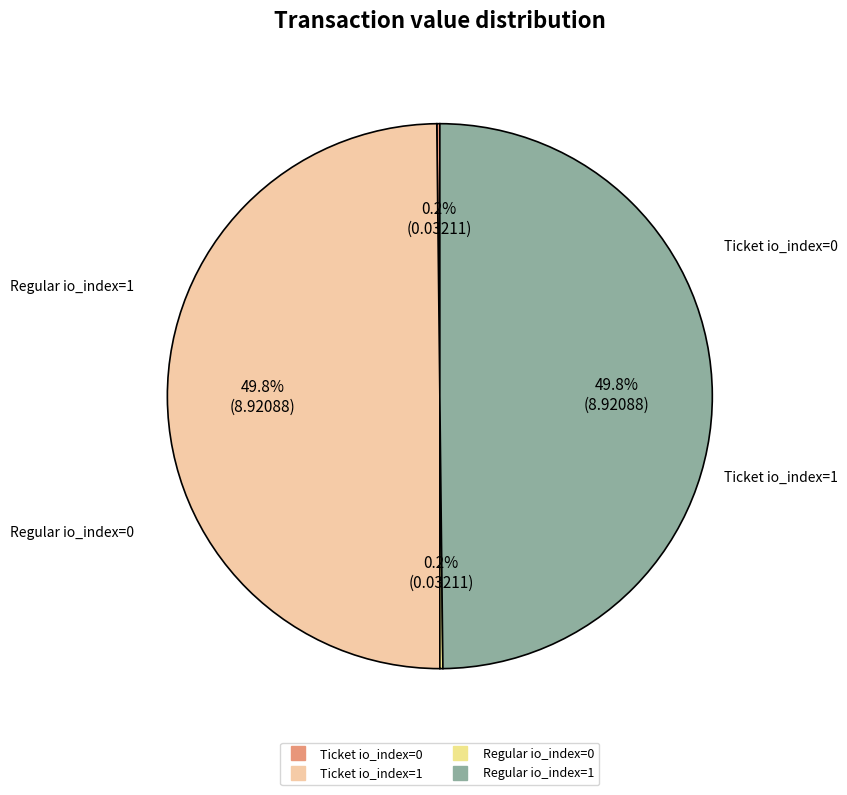

To the nearest percent, what is the average slice percentage?

25%